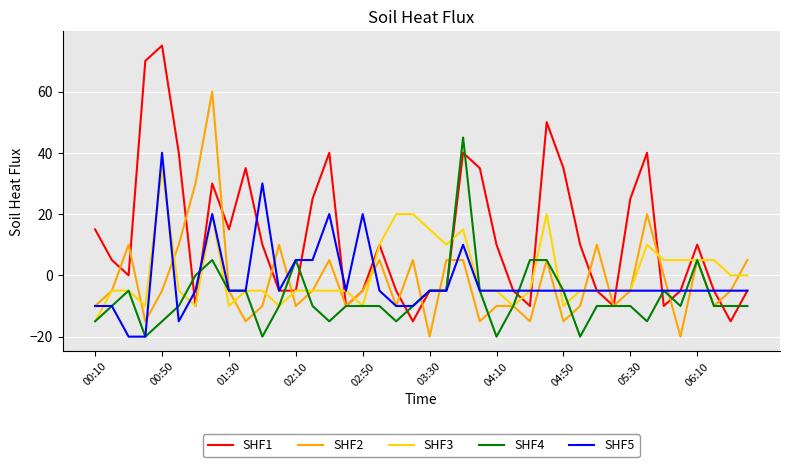

Which series has the widest spread of values?

SHF1